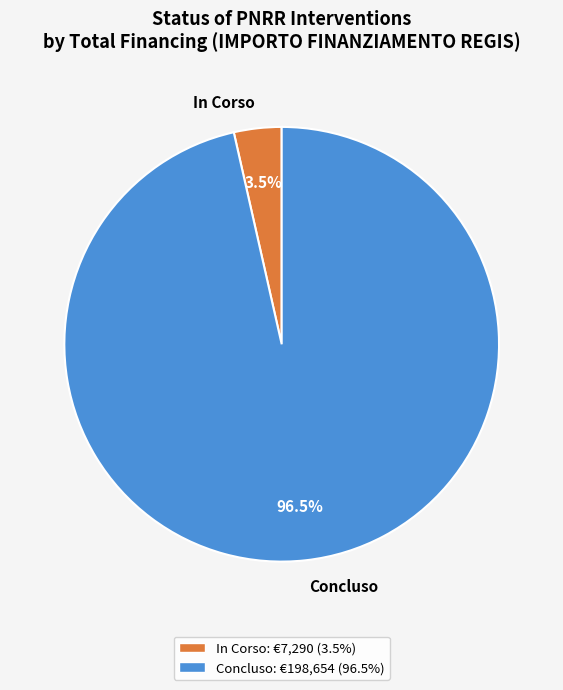

Combined, do In Corso and Concluso account for over 50%?

Yes